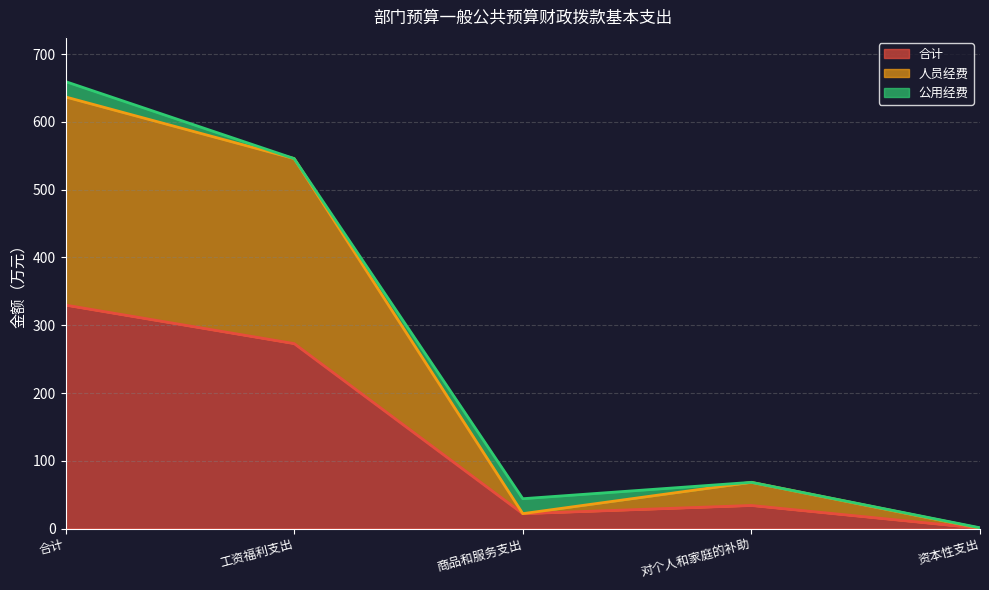

True or false: 合计 and 人员经费 cross at least once.

False